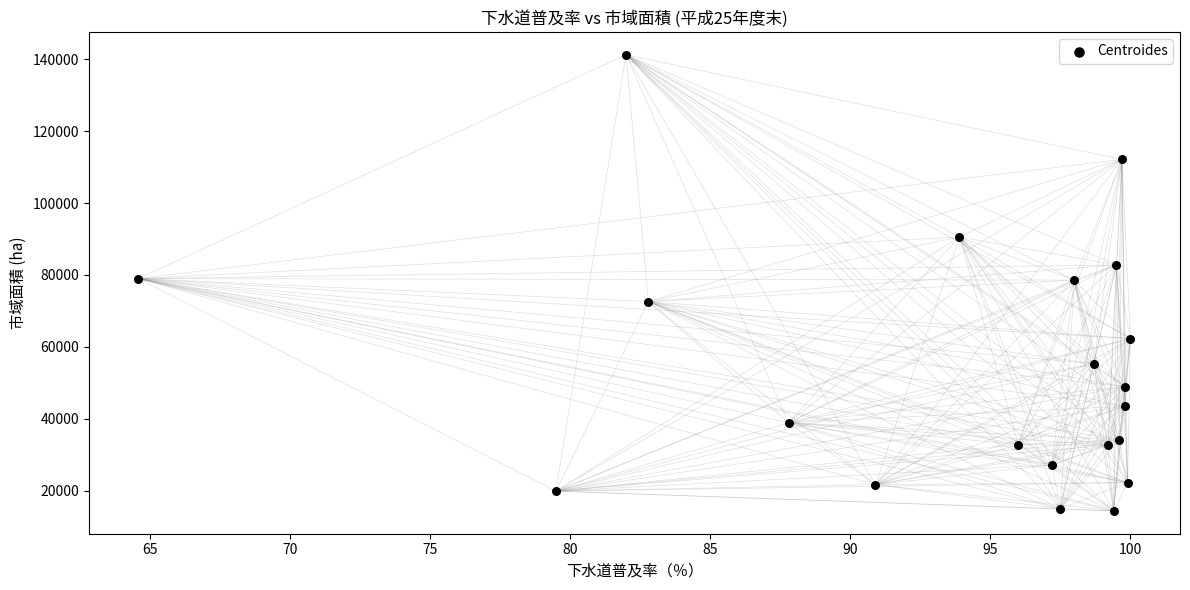

What is the range of Y values (max minus min)?

126758